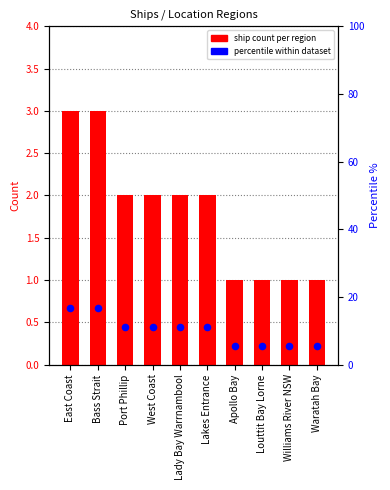

Which series has the largest Y range (max minus min)?

percentile within dataset